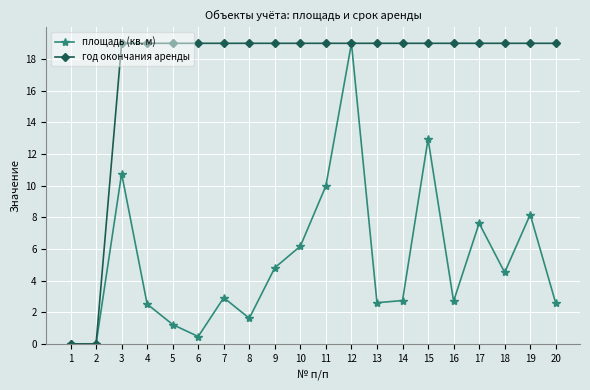

What is the approximate value of площадь (кв. м) at 4?

2.5